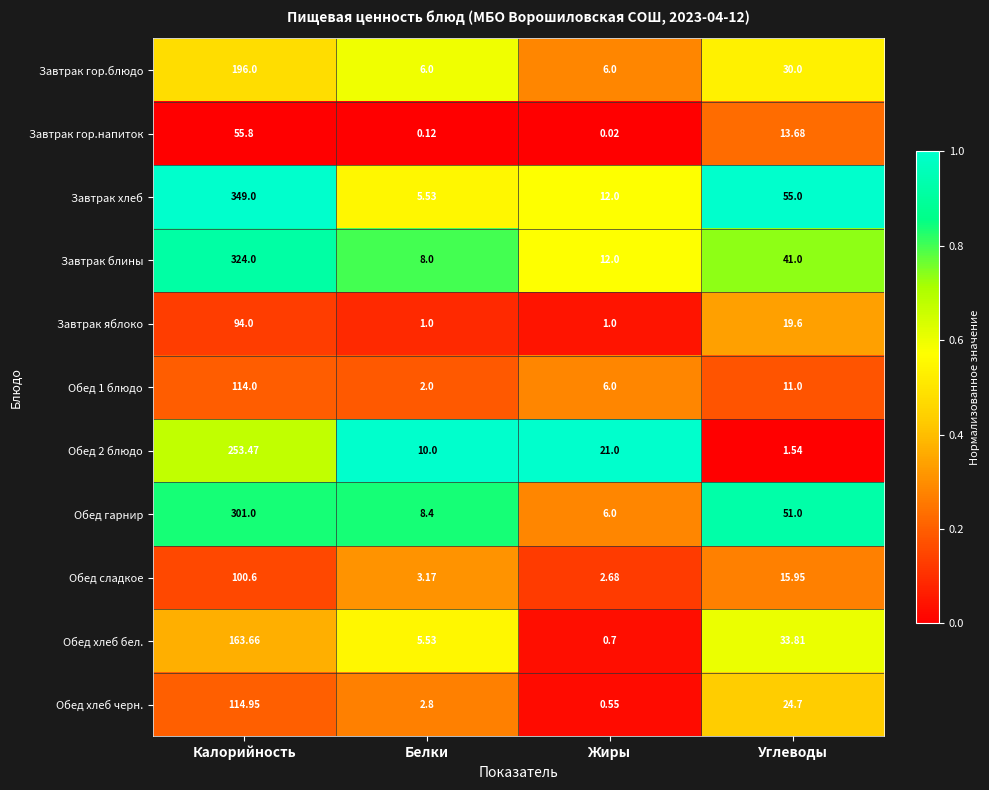

Which series has the largest total across all categories?

Завтрак хлеб